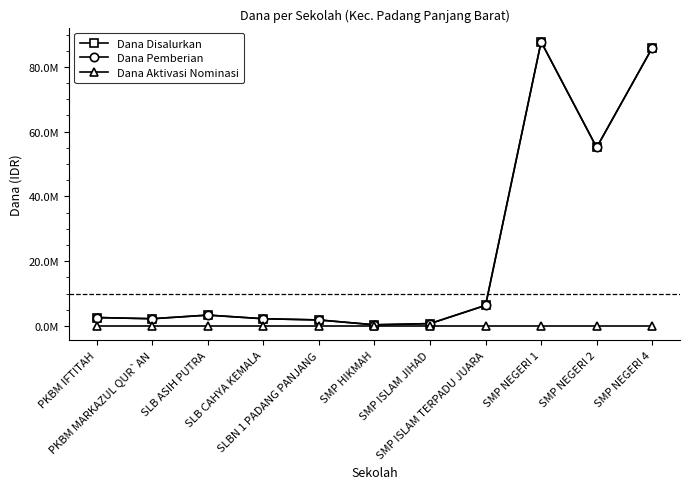

What is the value of the Dana Disalurkan point at the 8th from the left?

6375000